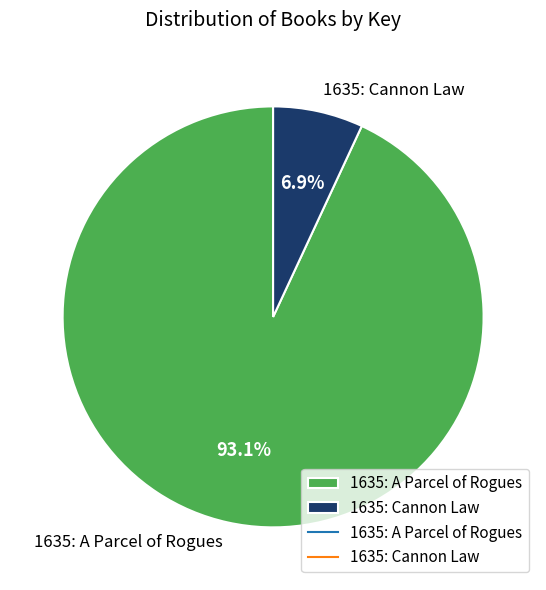

To the nearest percent, what portion does 1635: A Parcel of Rogues represent?

93%